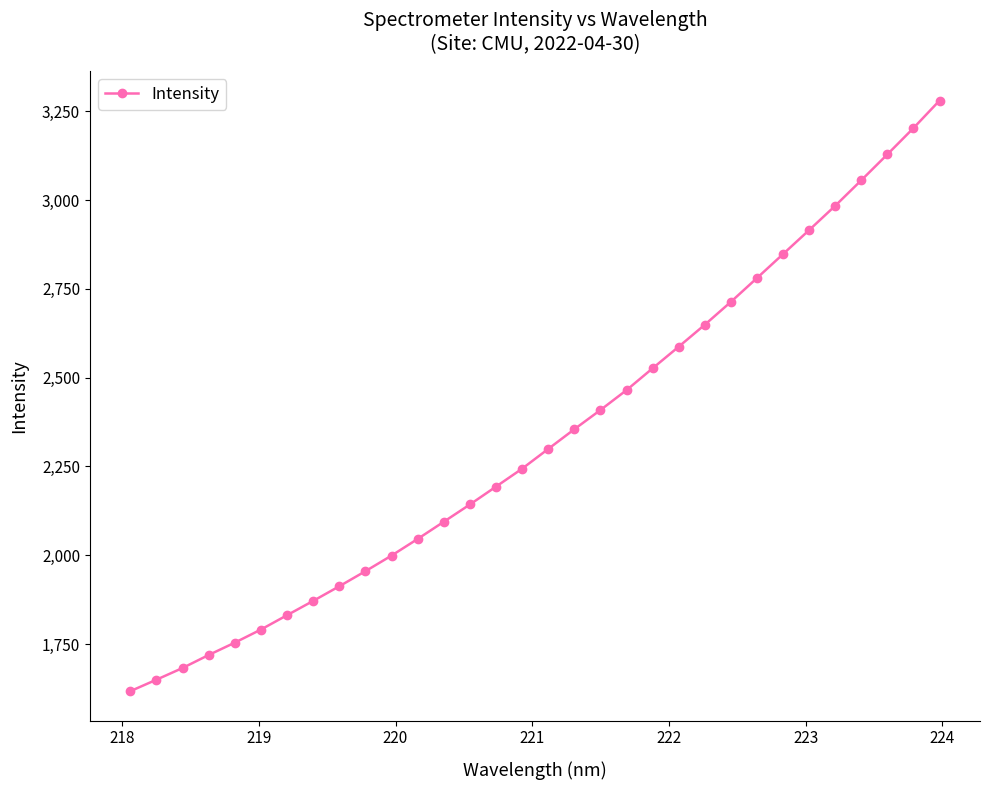

What is the greatest value displayed?

3280.0